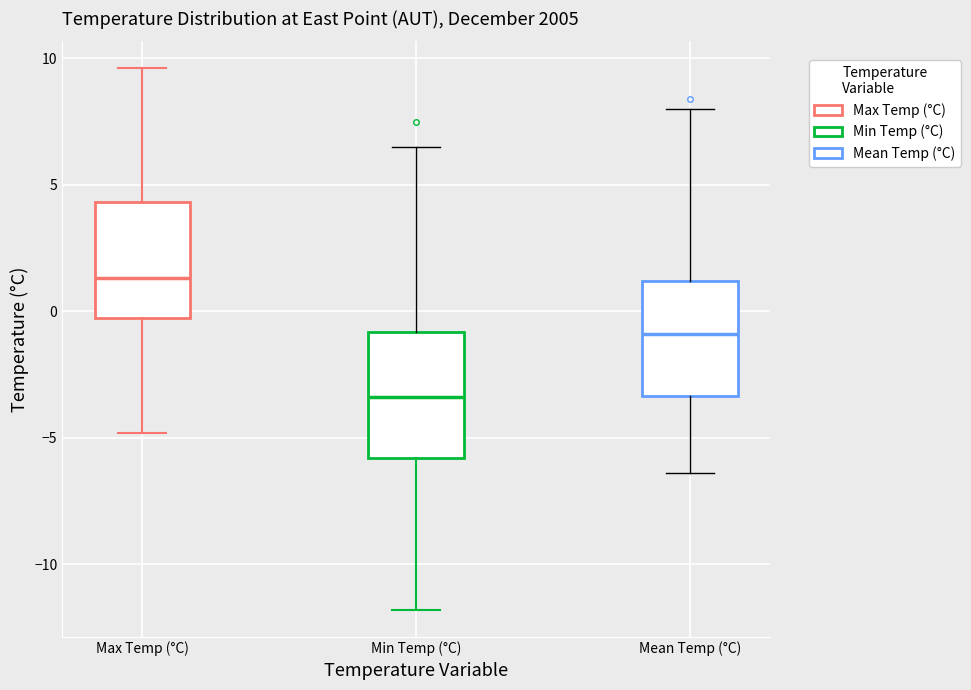

Reading left to right, transcribe this box plot: for each box, give where its median line is, the range the box spans, and where its two whiskers end, as read against the y-axis. The values are not printed on the chart, so give them approximately, as read against the axis.

Max Temp (°C): median 1.5, box 0.0 to 4.5, whiskers -5.0 to 9.5
Min Temp (°C): median -3.5, box -6.0 to -1.0, whiskers -12.0 to 6.5
Mean Temp (°C): median -1.0, box -3.5 to 1.0, whiskers -6.5 to 8.0